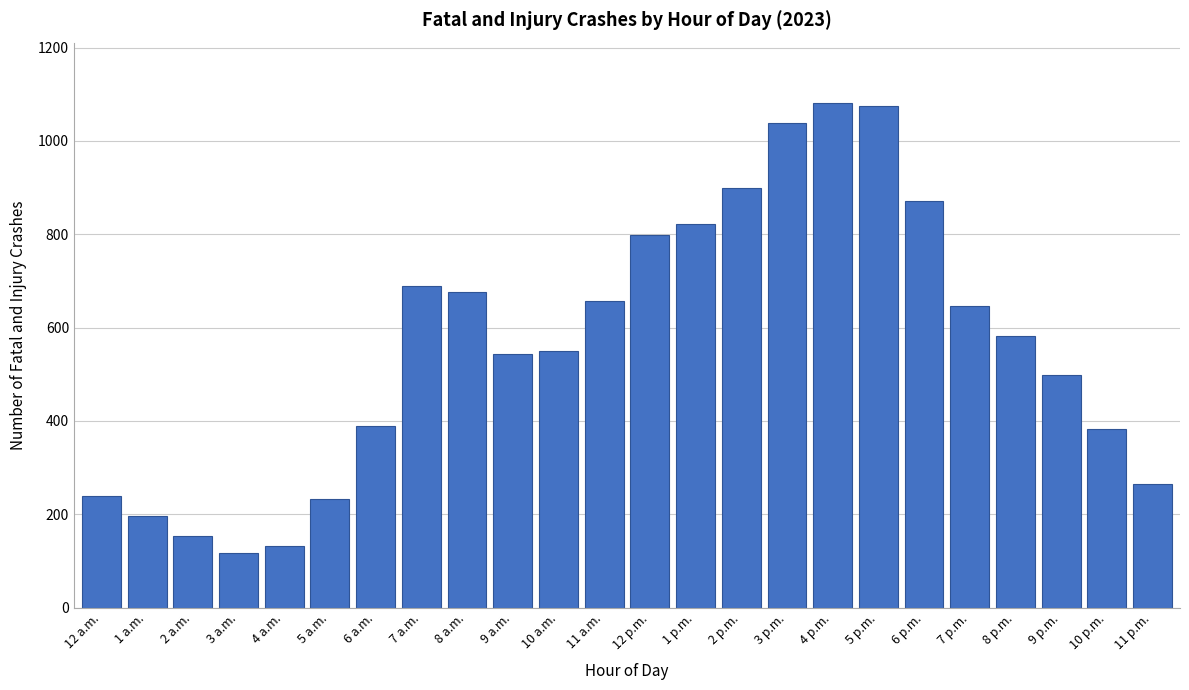

Reading right to left, extract all data points from this chart.

11 p.m.=265	10 p.m.=383	9 p.m.=498	8 p.m.=581	7 p.m.=647	6 p.m.=872	5 p.m.=1074	4 p.m.=1081	3 p.m.=1038	2 p.m.=900	1 p.m.=821	12 p.m.=799	11 a.m.=658	10 a.m.=550	9 a.m.=544	8 a.m.=677	7 a.m.=690	6 a.m.=390	5 a.m.=232	4 a.m.=132	3 a.m.=118	2 a.m.=153	1 a.m.=196	12 a.m.=239